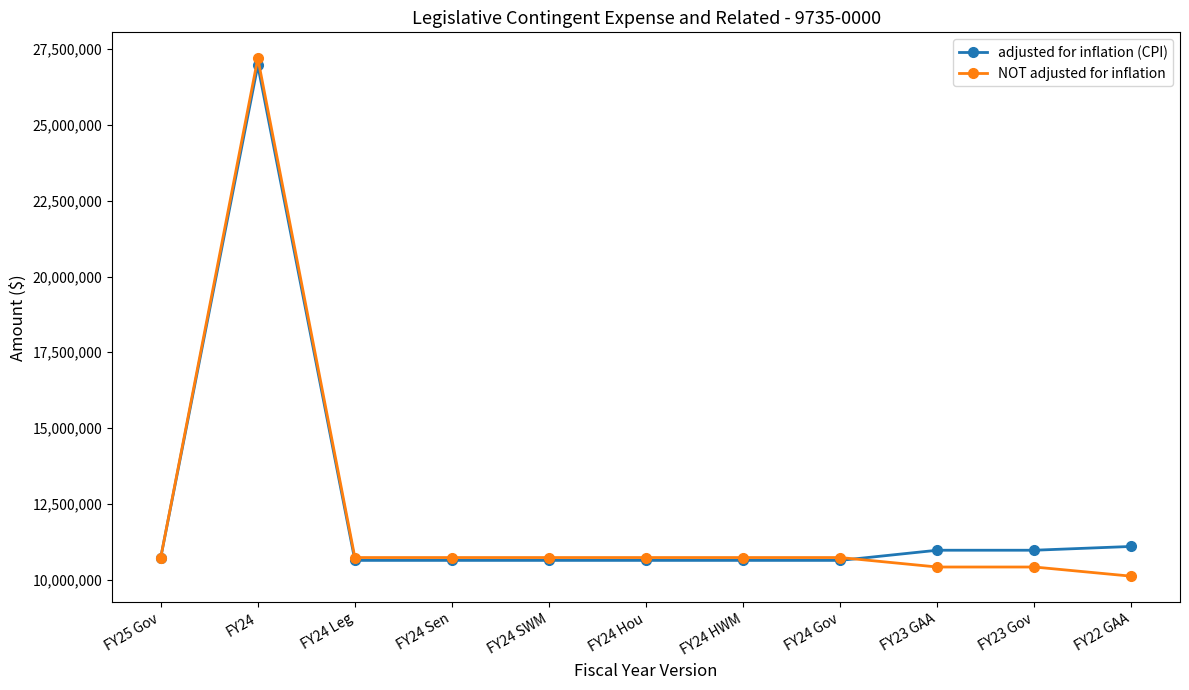

Where is the first local maximum for adjusted for inflation (CPI)?

FY24